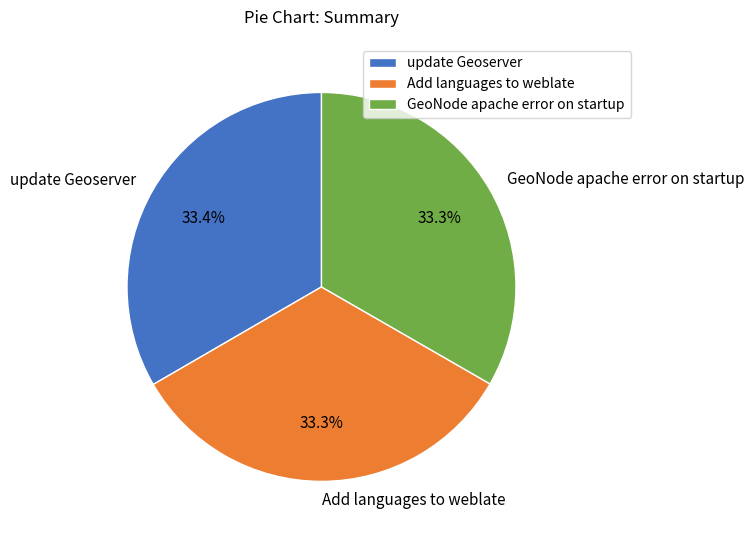

Does any single category account for the majority?

No